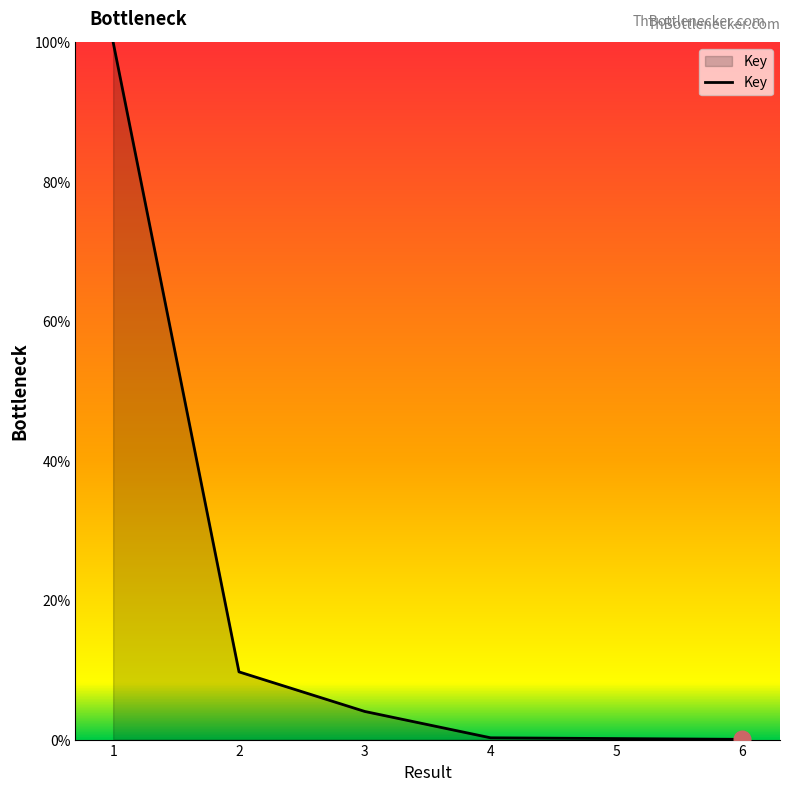

What is the change in value from 2 to 3?

-5.7